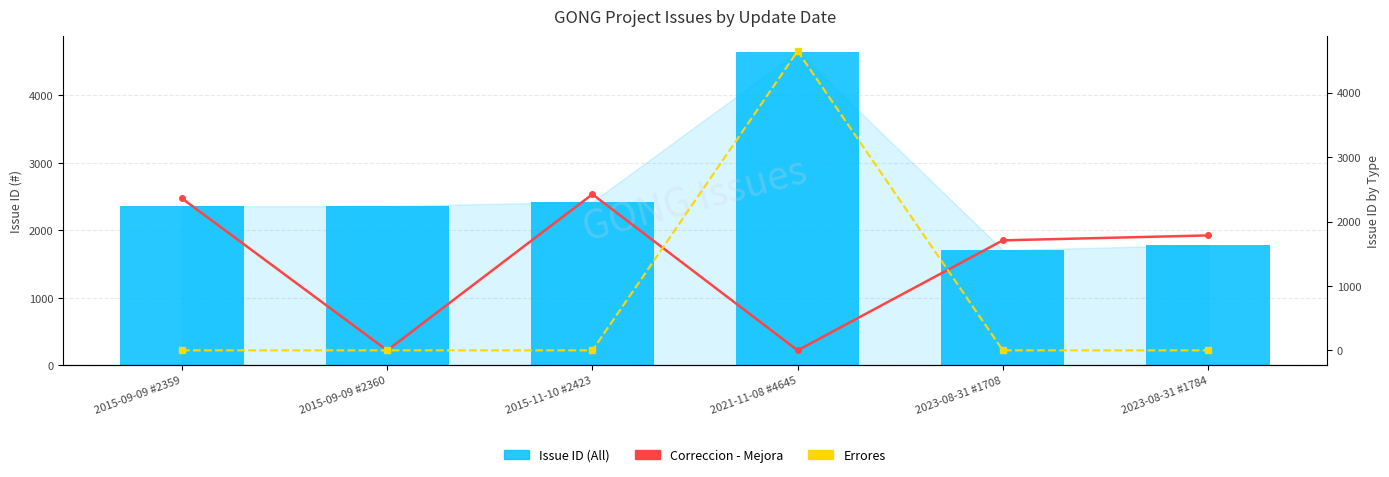

Which series has the largest total across all categories?

Issue ID (All)